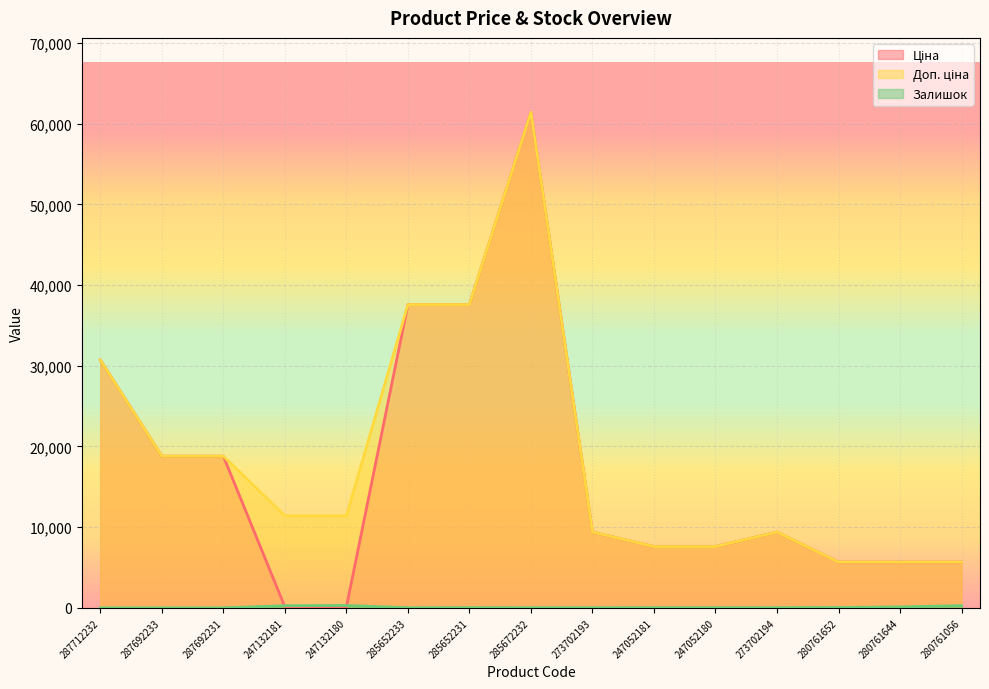

True or false: Ціна and Залишок intersect in this chart.

True